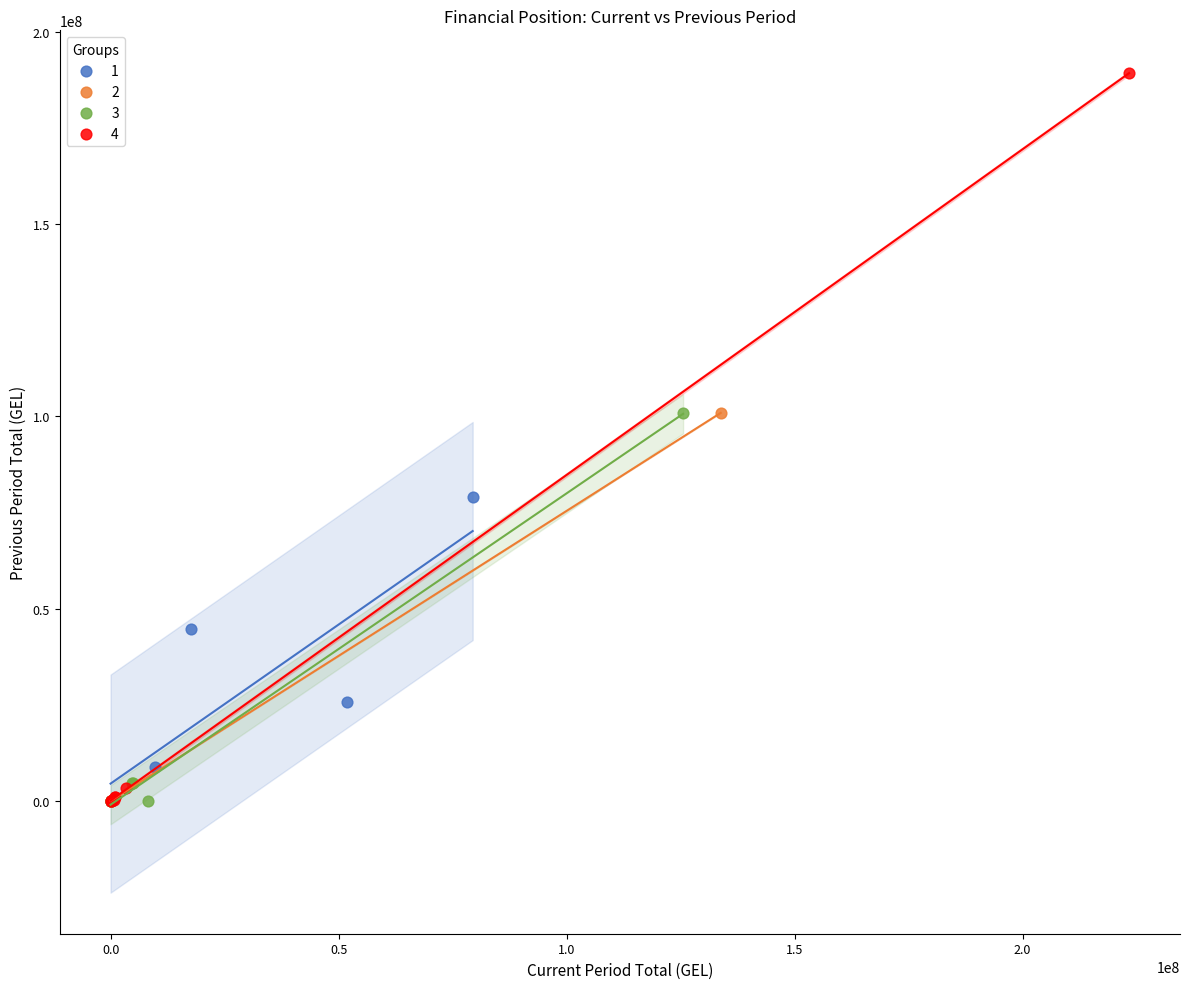

Which series contains the highest Y value?

4